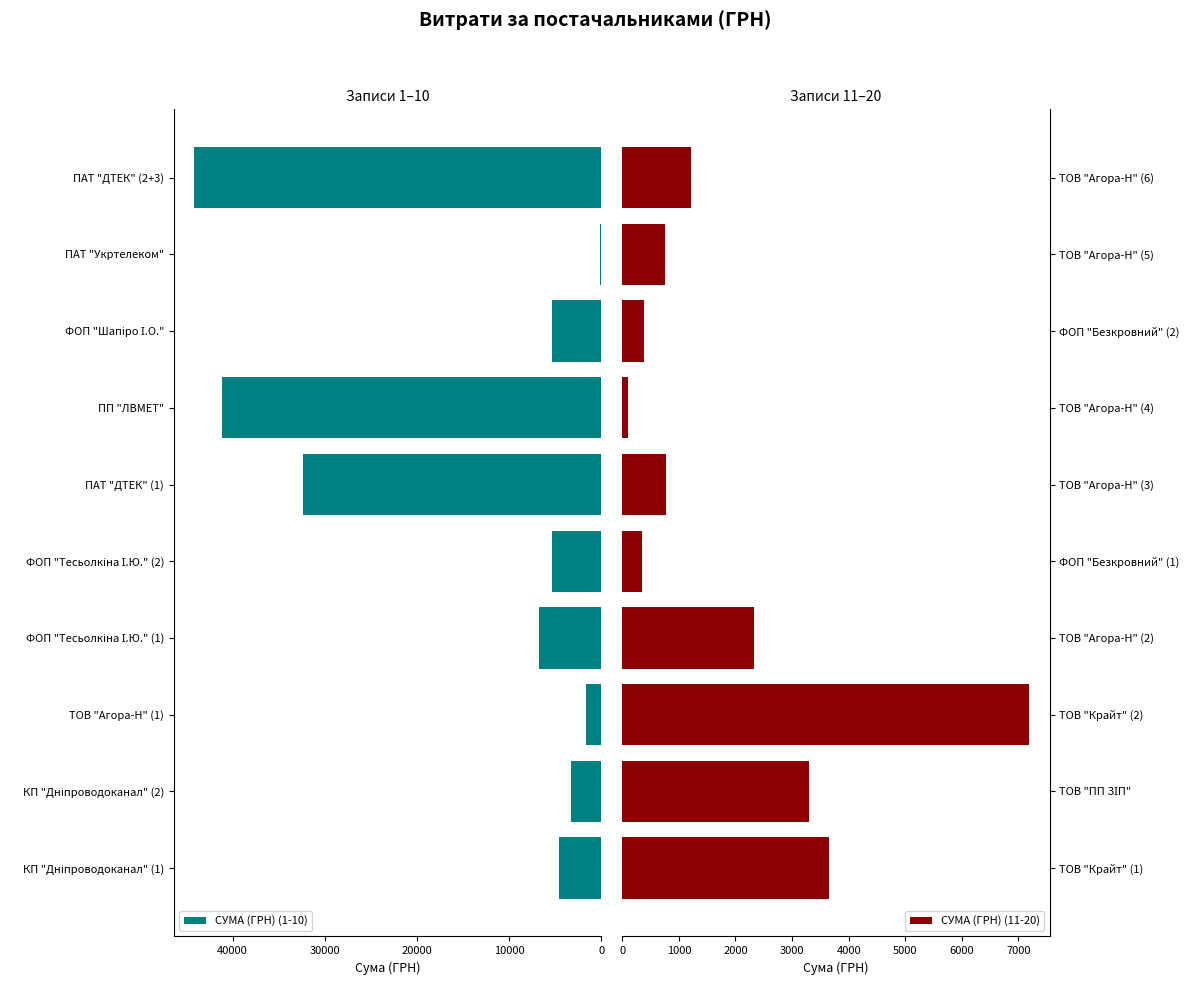

What is the sum of all СУМА (ГРН) (1-10) values?

144862.6